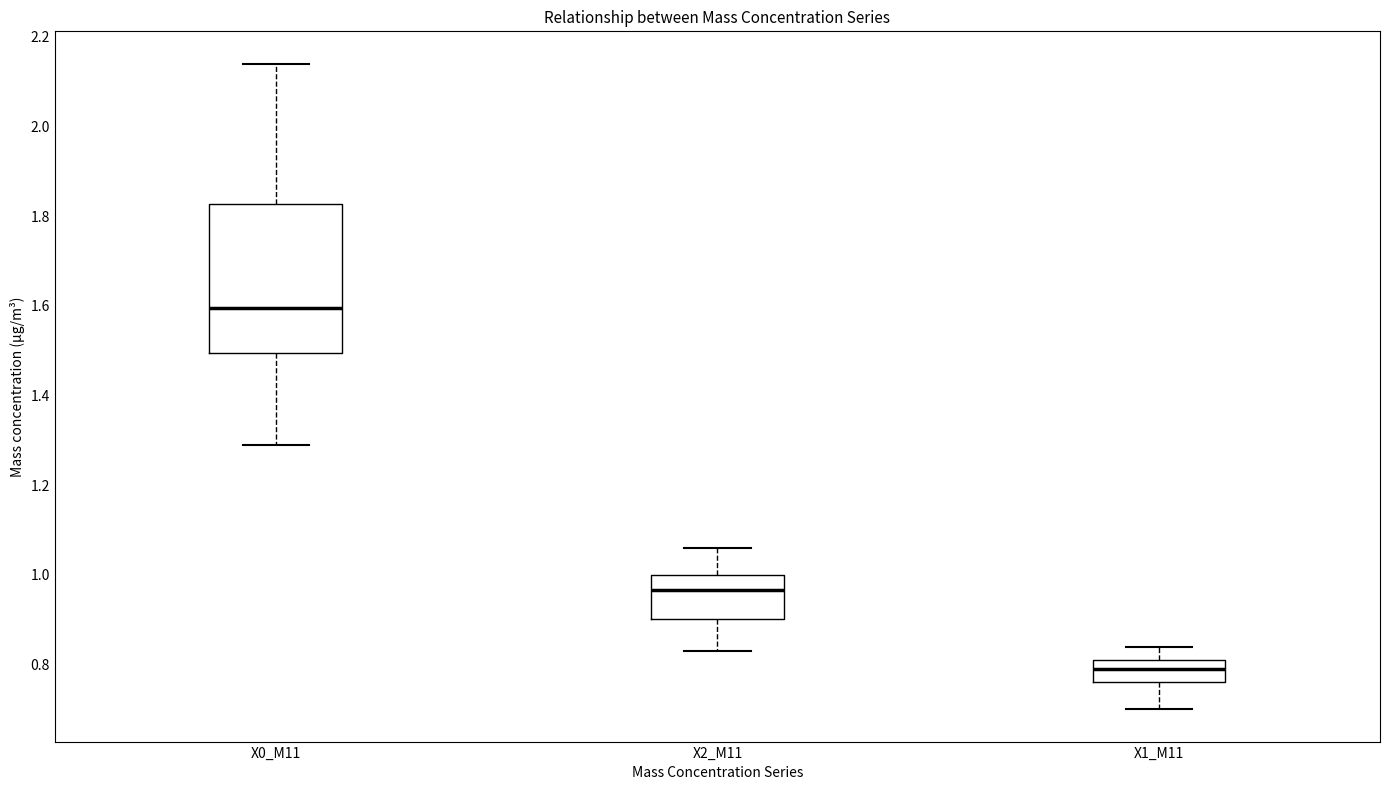

Which box's median line is the lowest?

X1_M11